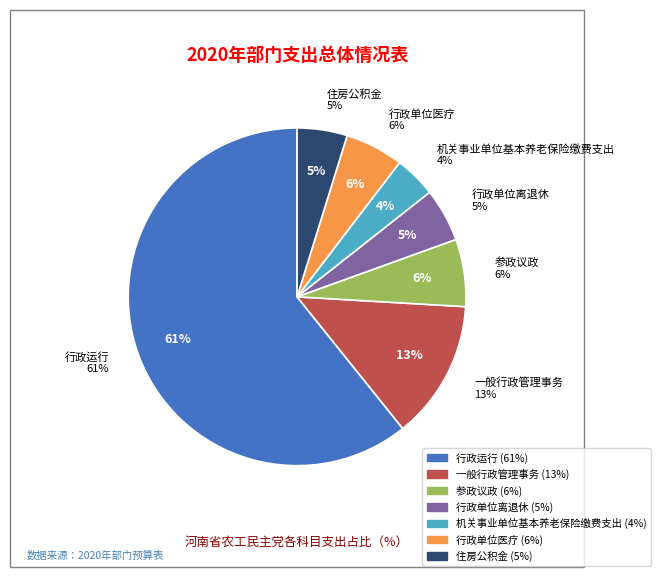

To the nearest percent, what is the difference between the largest and smallest slice percentages?

57%